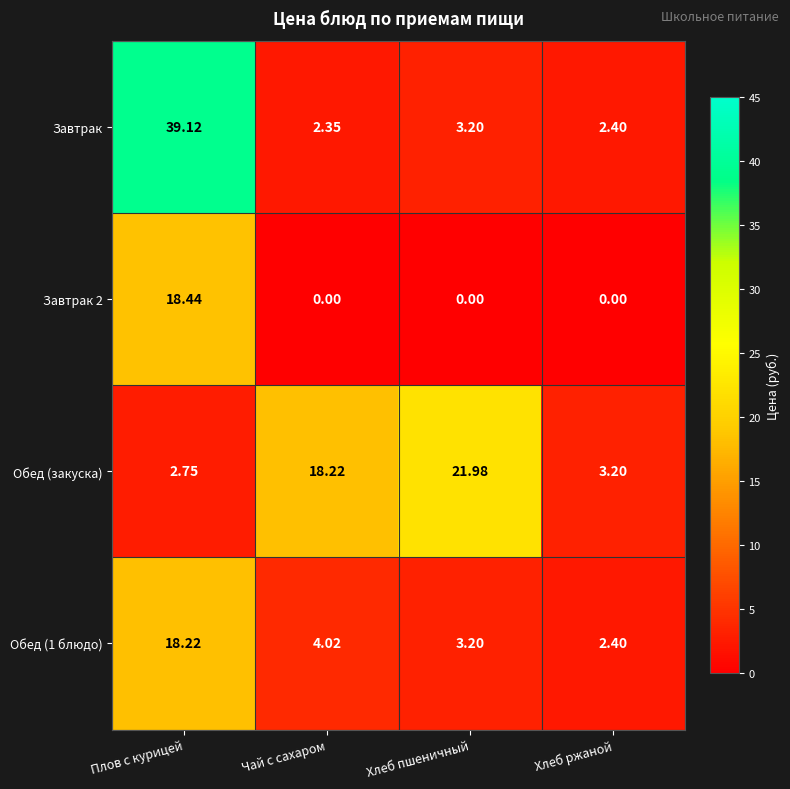

Which series changed the most between Плов с курицей and Чай с сахаром?

Завтрак